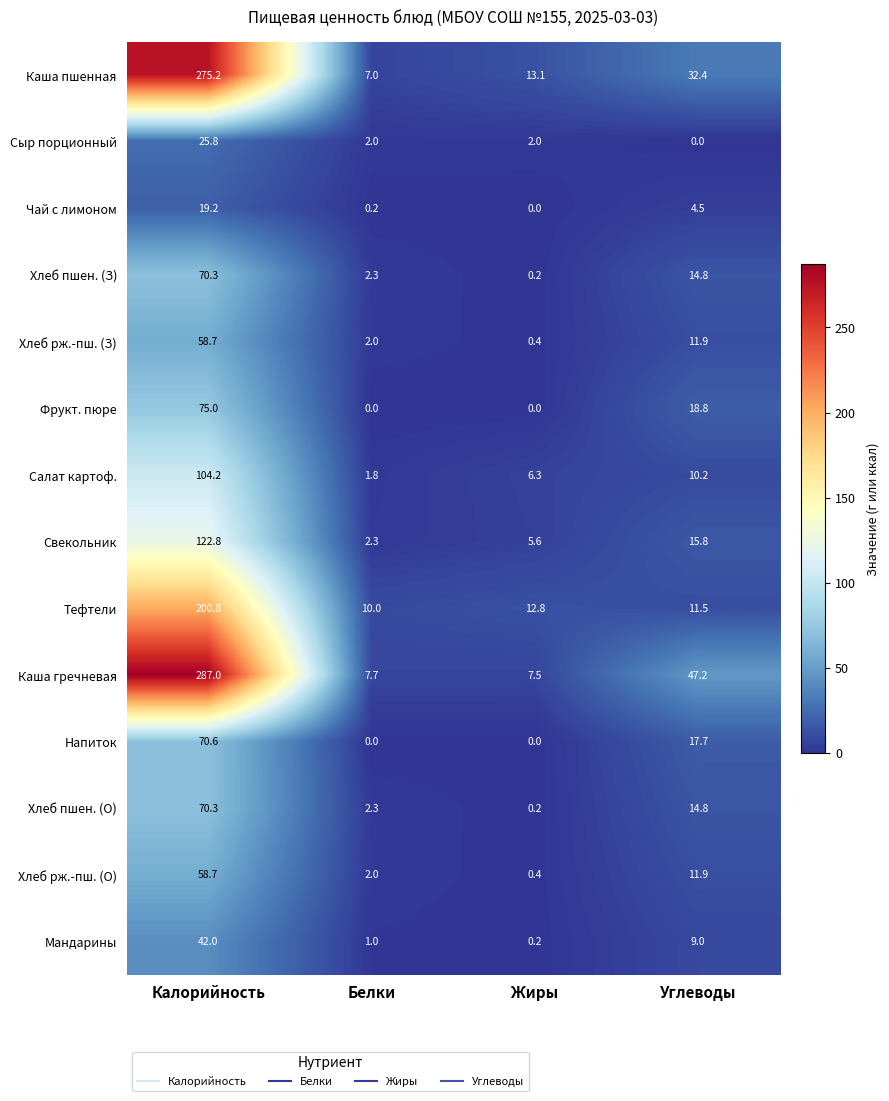

Which series changed the most between Калорийность and Углеводы?

Каша пшенная